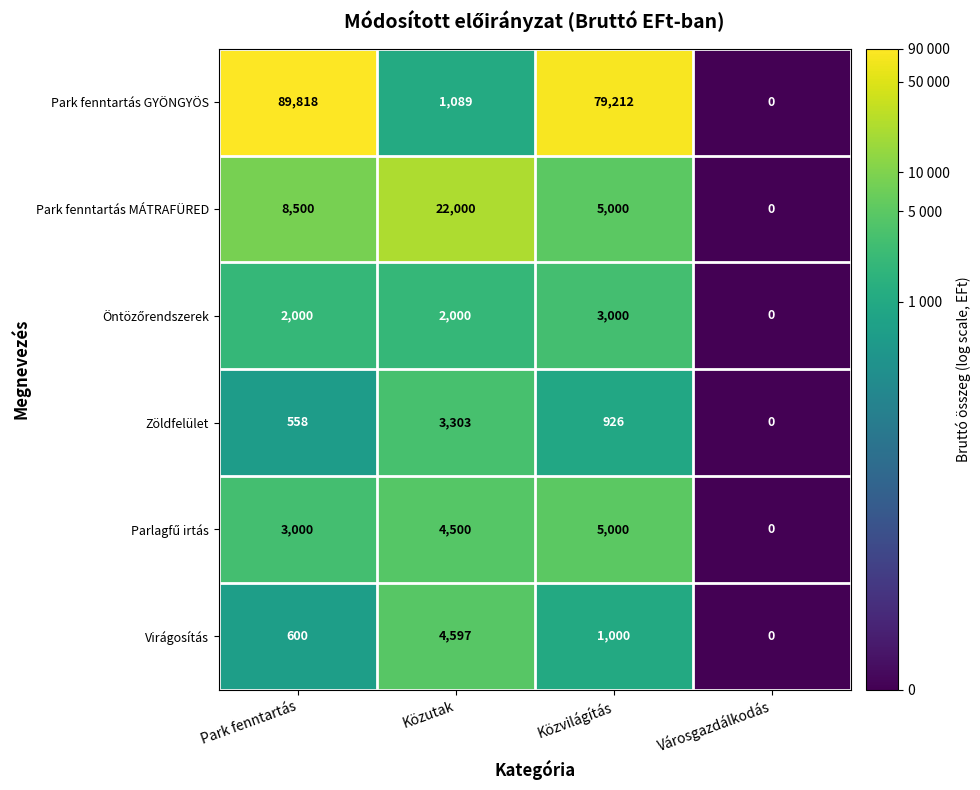

Is it true that Zöldfelület equals 926 at Közvilágítás?

True